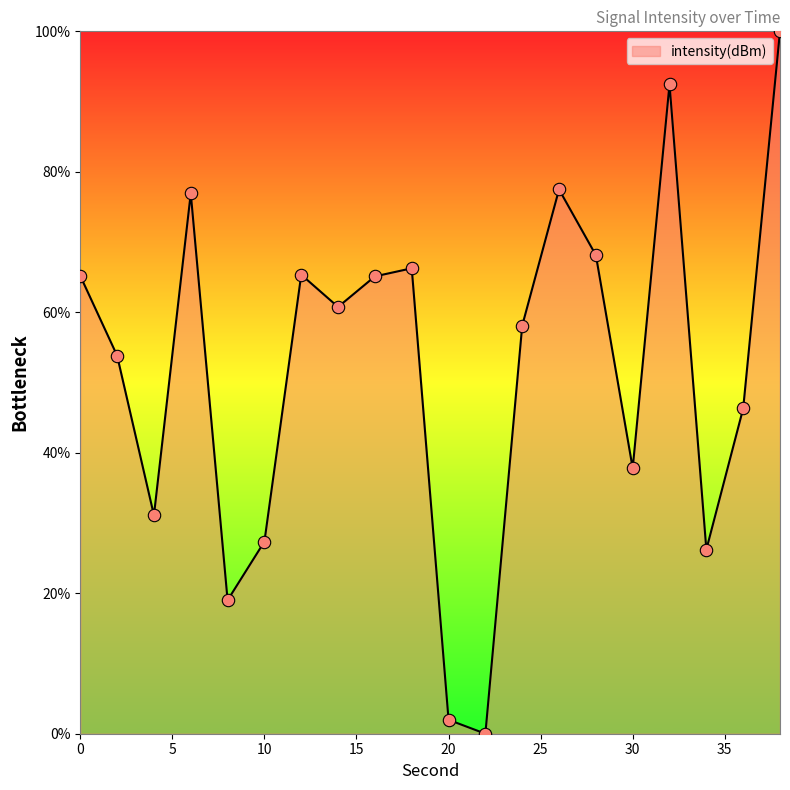

What is the greatest value displayed?

100.0